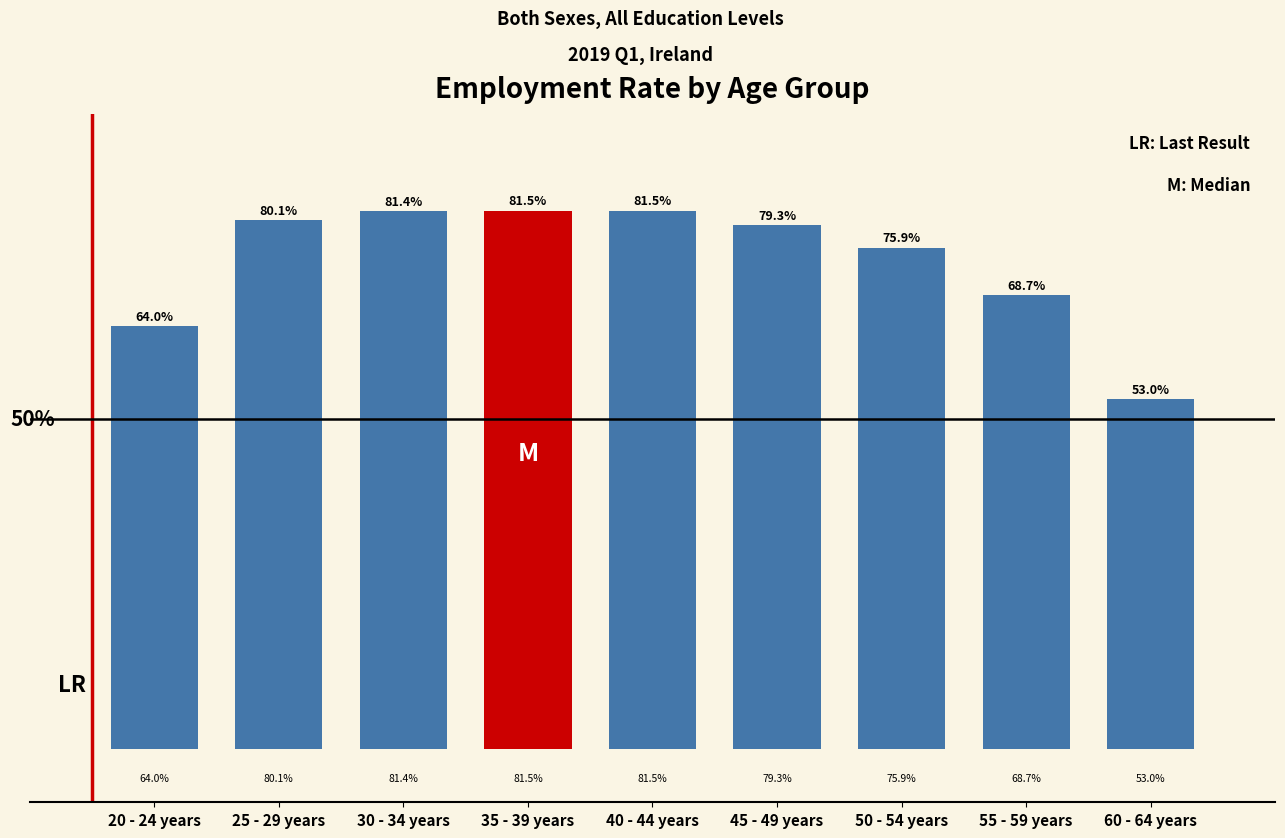

At which category does the chart reach its minimum across all series?

60 - 64 years